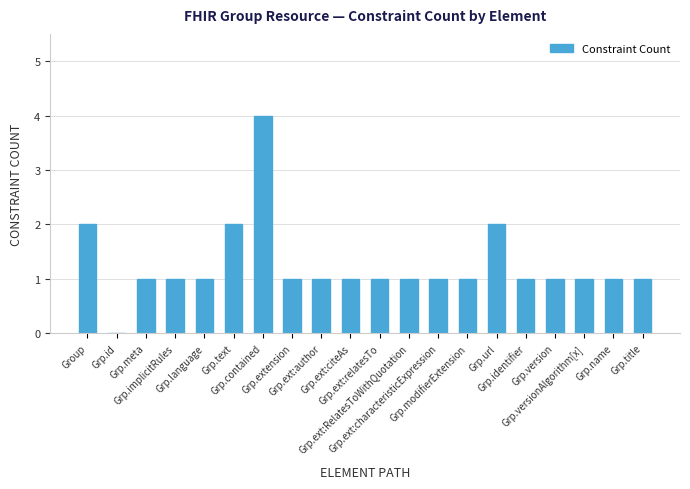

What is the change in value from Grp.contained to Grp.extension?

-3